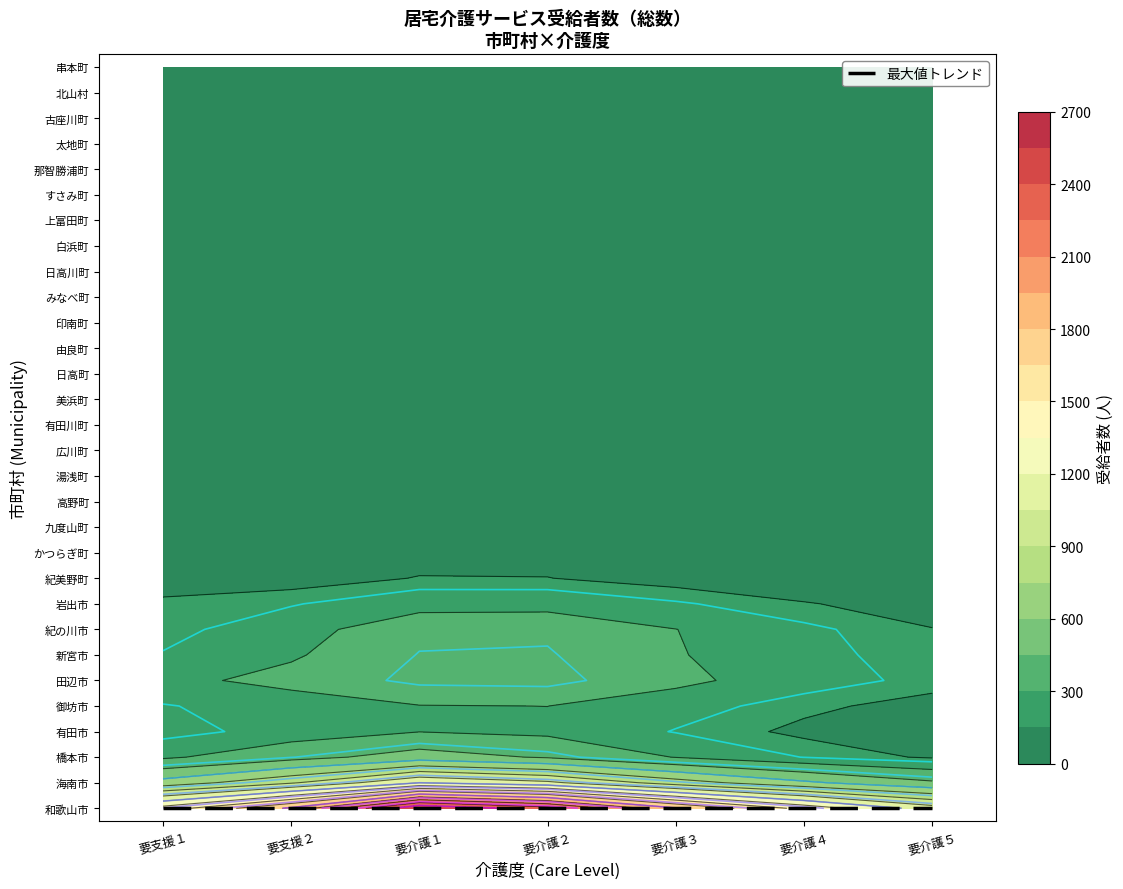

The 紀の川市 series shows 139 at 新宮市. True or false?

True